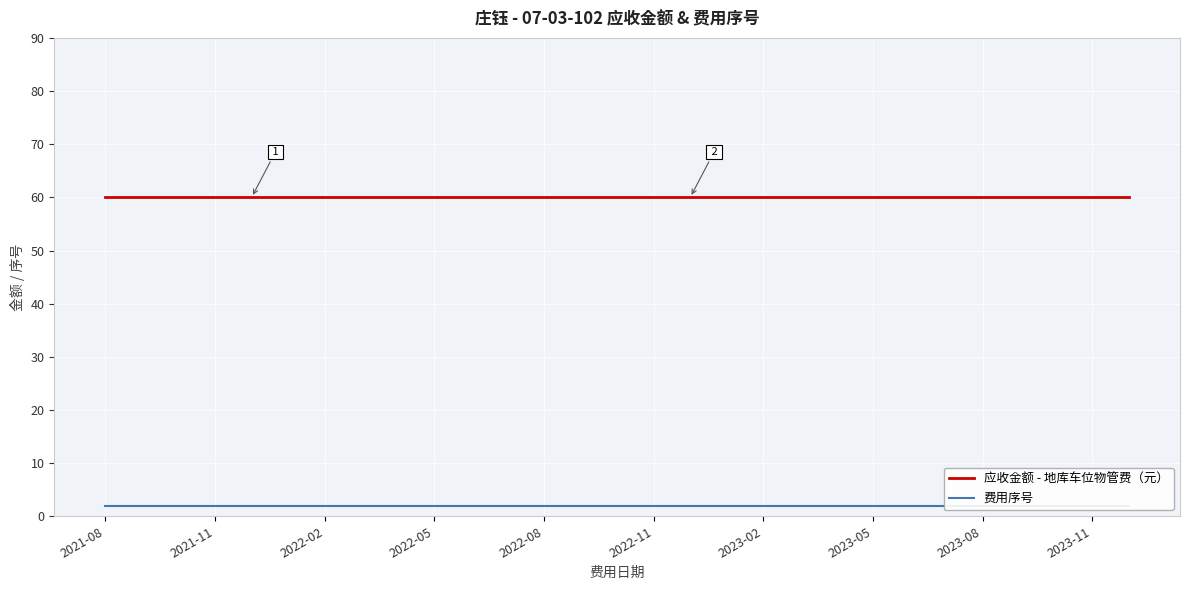

Count the number of categories in the chart.

29